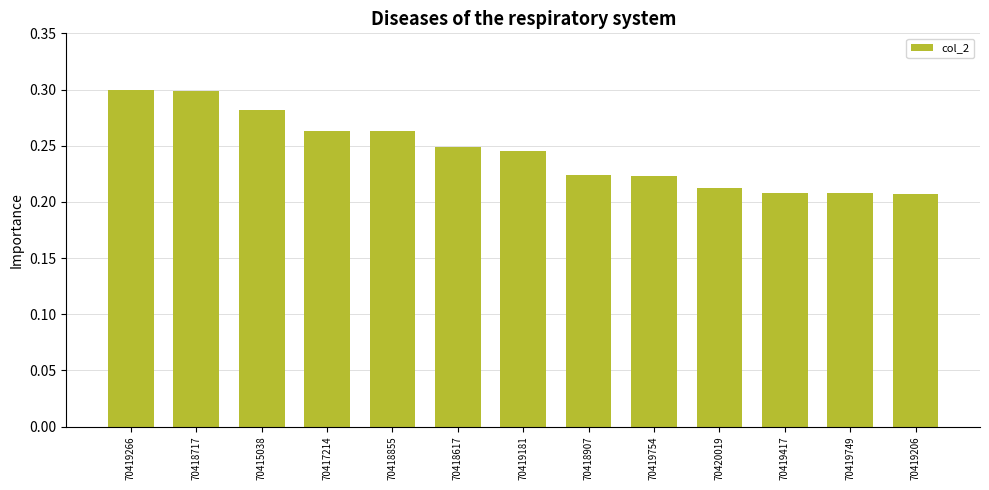

True or false: the data shows 0.3 at 70419266.

True